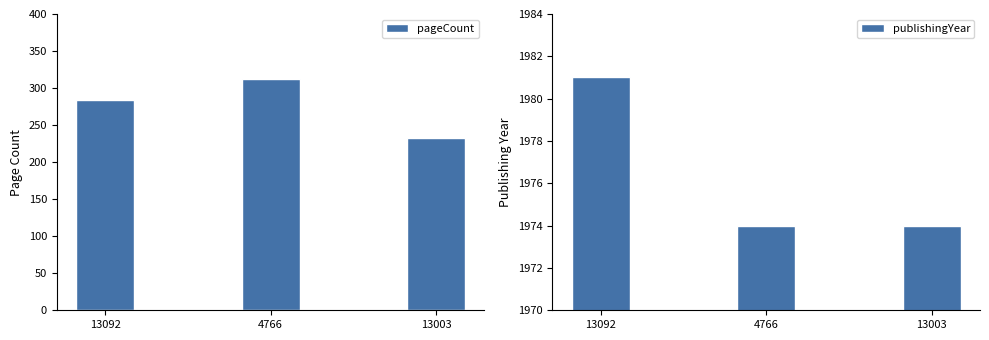

Count the number of data series in this chart.

2